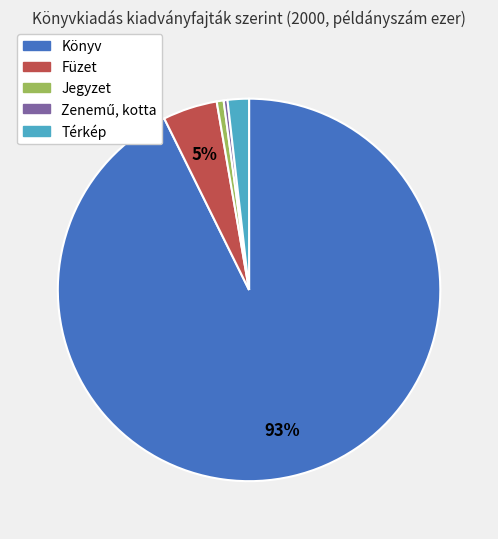

The Könyv slice represents 93% of the pie. True or false?

True